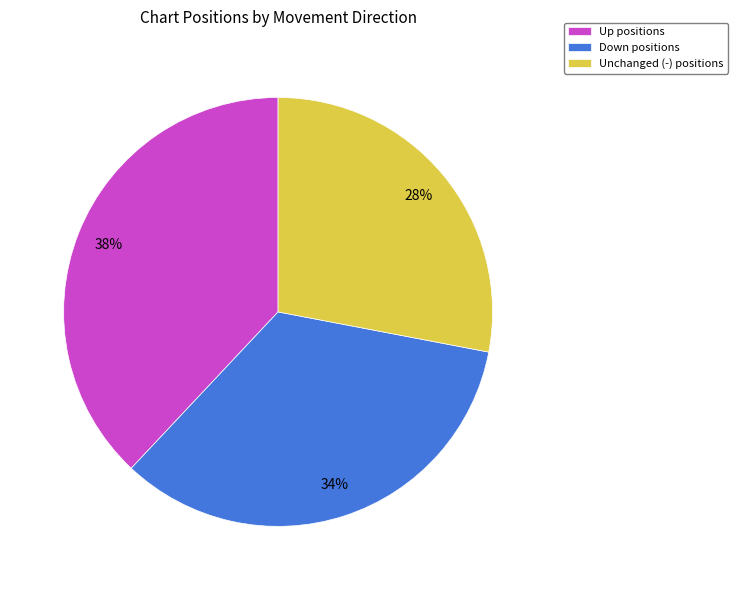

Does any single category account for the majority?

No